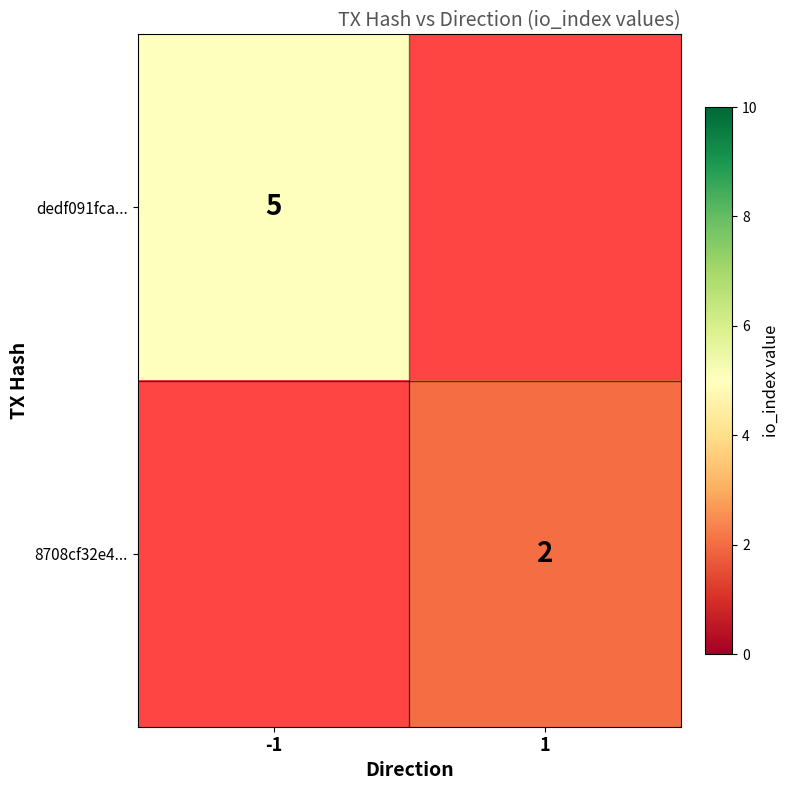

The value of 8708cf32e4... at 1 is 1. True or false?

False